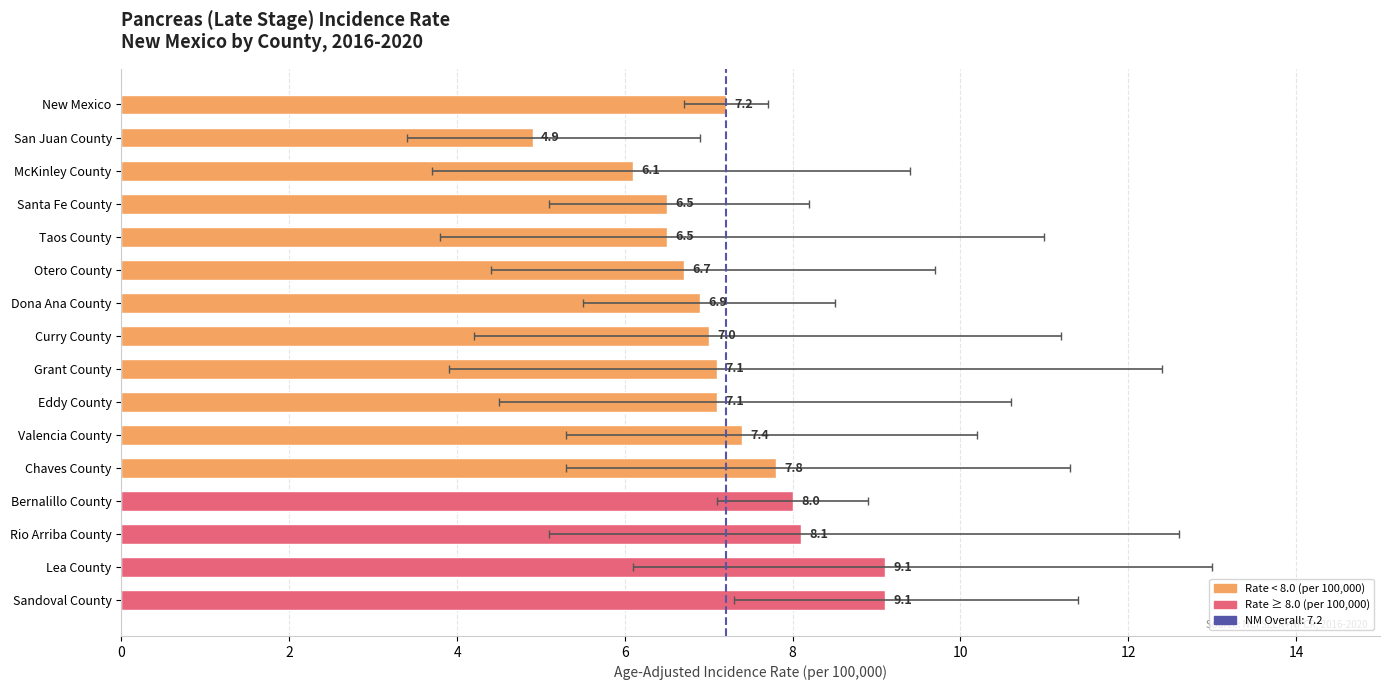

What is the difference between the second highest and second lowest values?

3.0